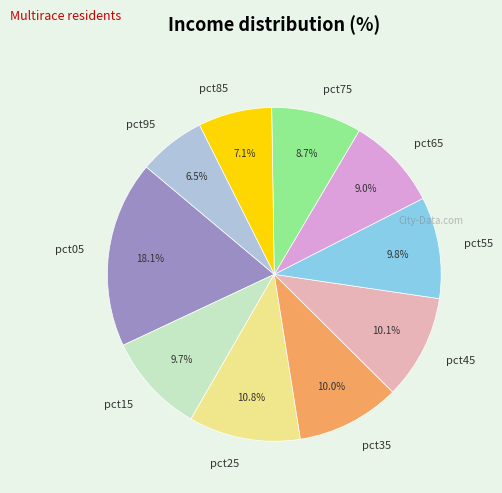

Is it true that pct15 is 10% of the pie?

True